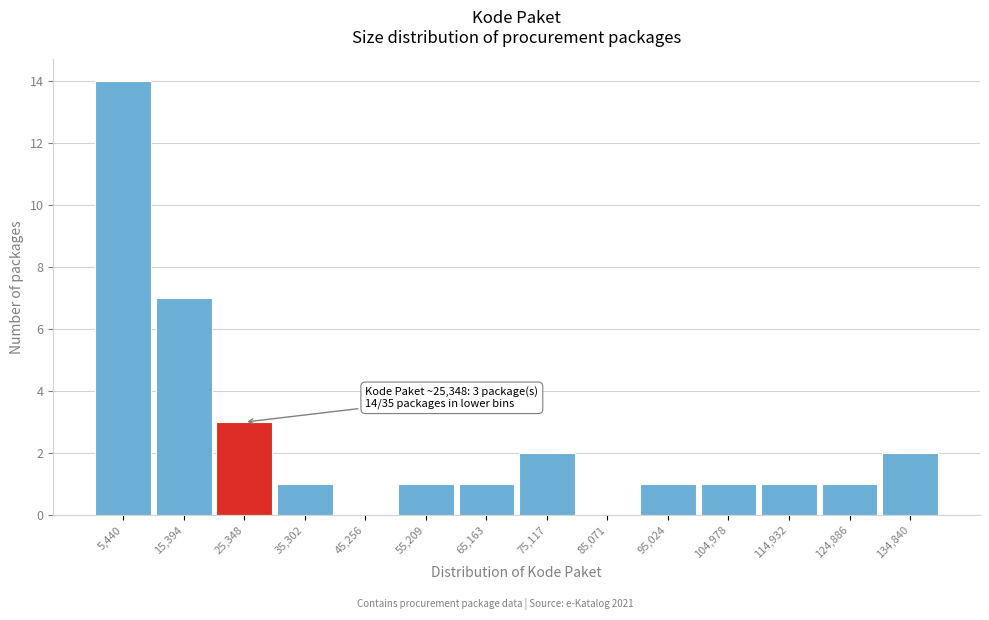

Which range on the x-axis has the tallest bar?

0 to 10000